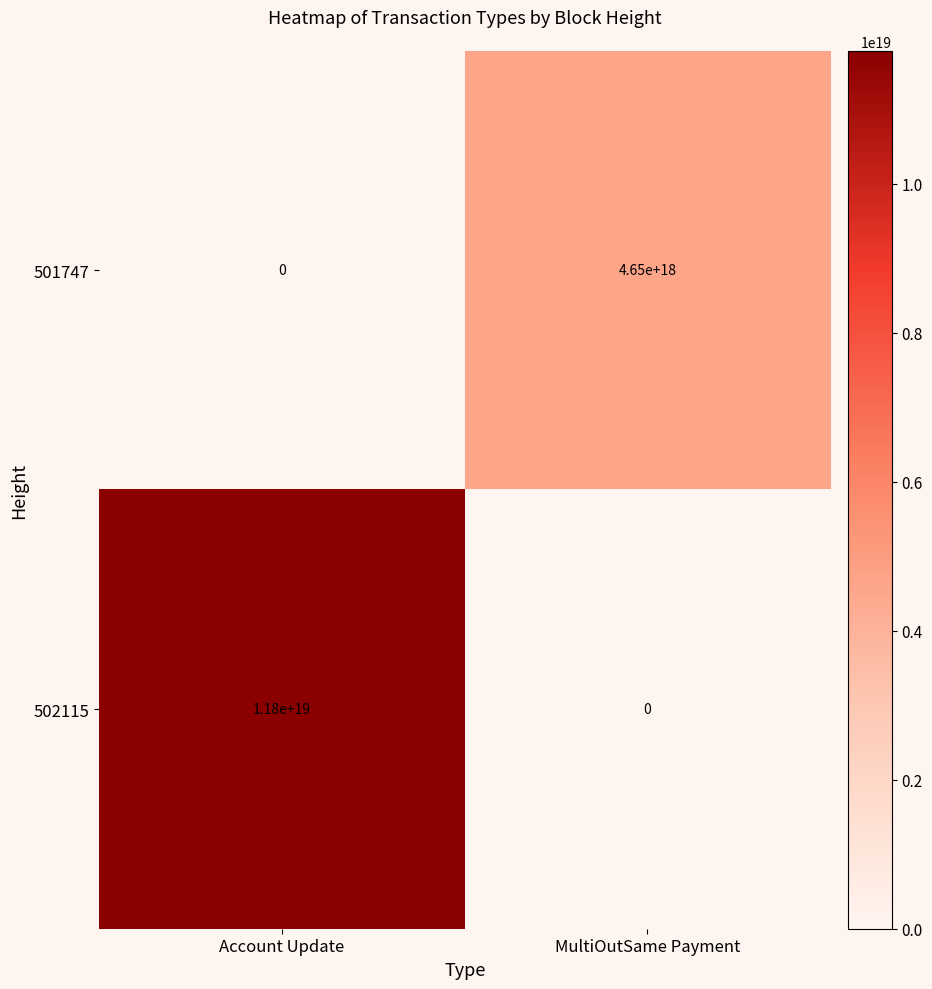

Is it true that 501747 equals 3064405593704025088 at Account Update?

False